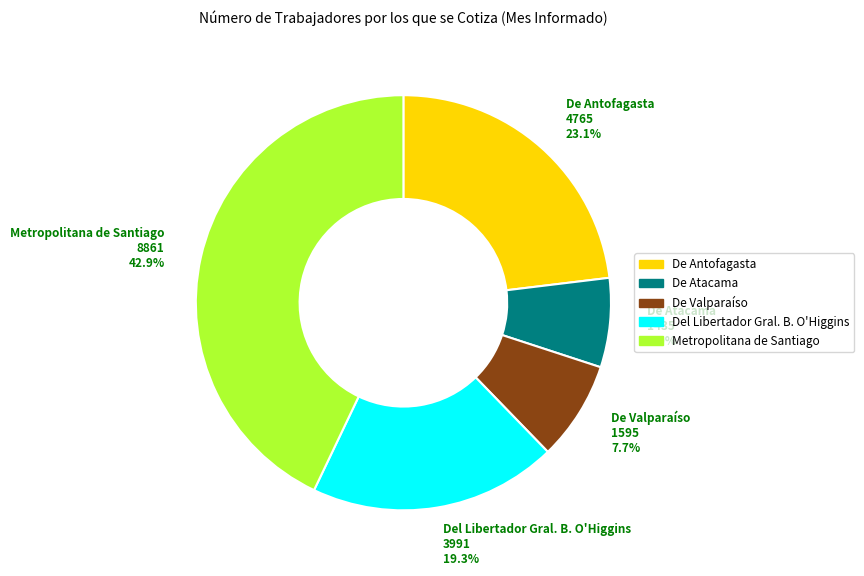

To the nearest percent, what is the combined percentage of De Valparaíso and Metropolitana de Santiago?

51%